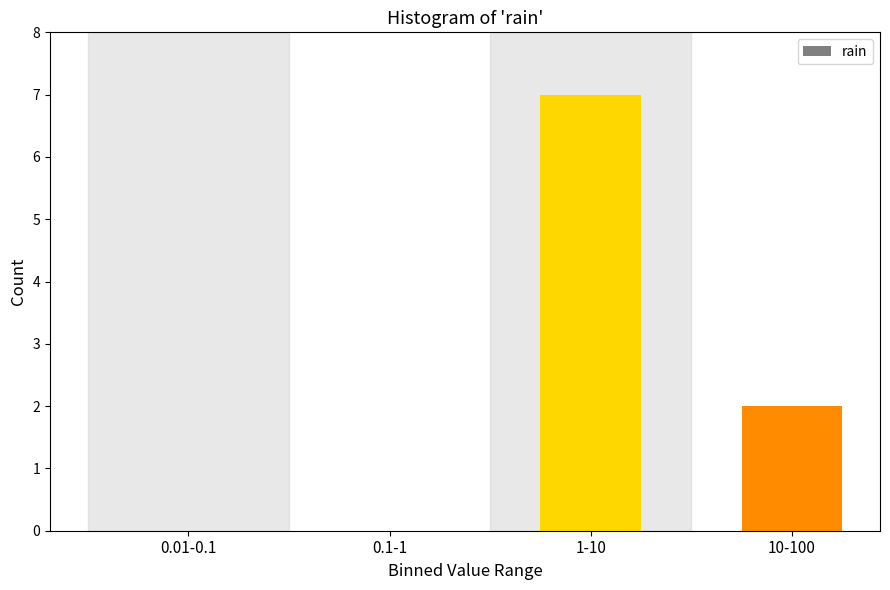

Reading left to right, extract all data points from this chart.

0.01-0.1=0	0.1-1=0	1-10=7	10-100=2